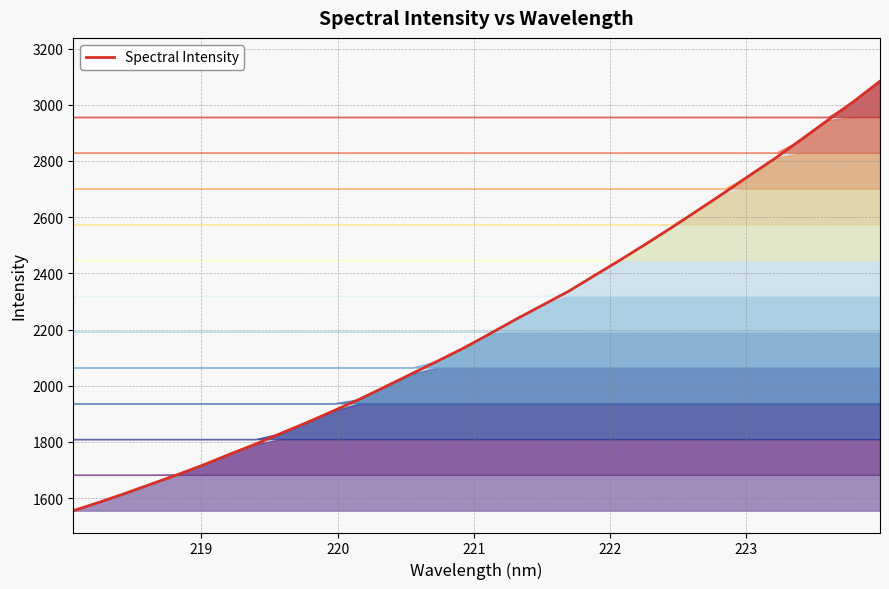

What is the highest value of the Spectral Intensity series?

3084.0